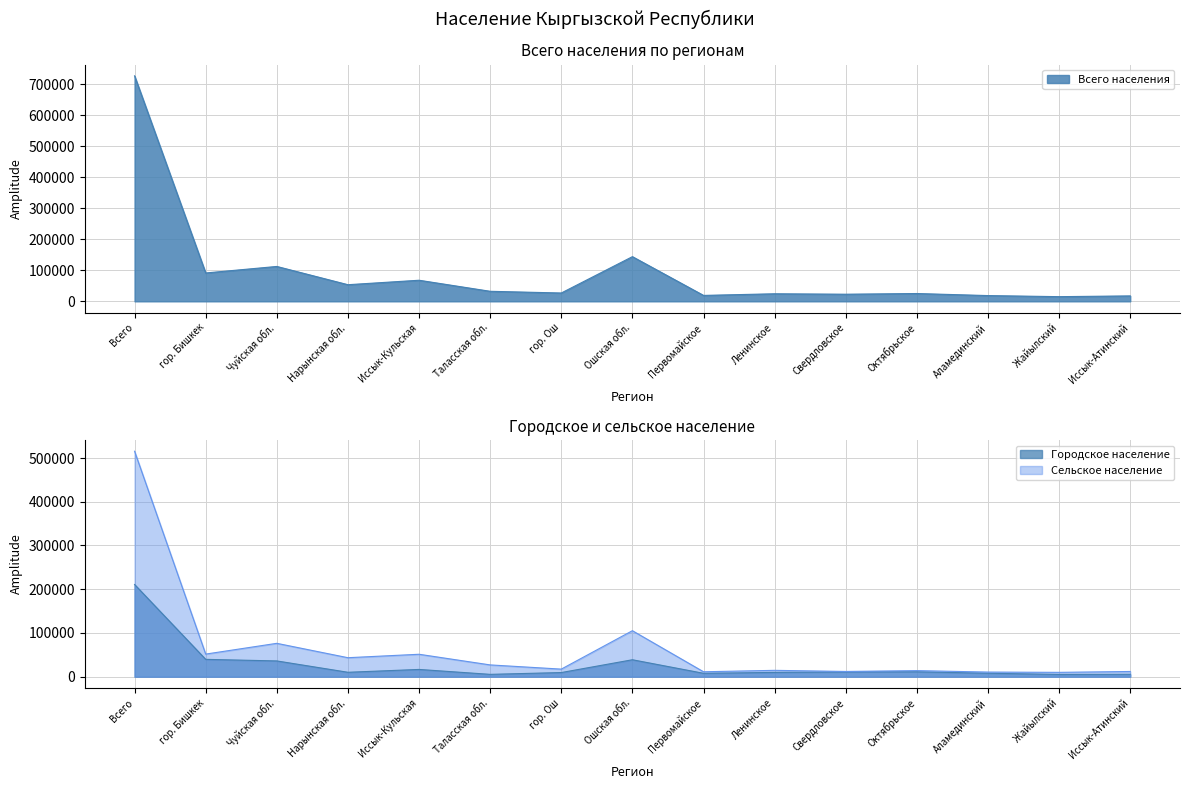

True or false: Городское and Сельское intersect in this chart.

False